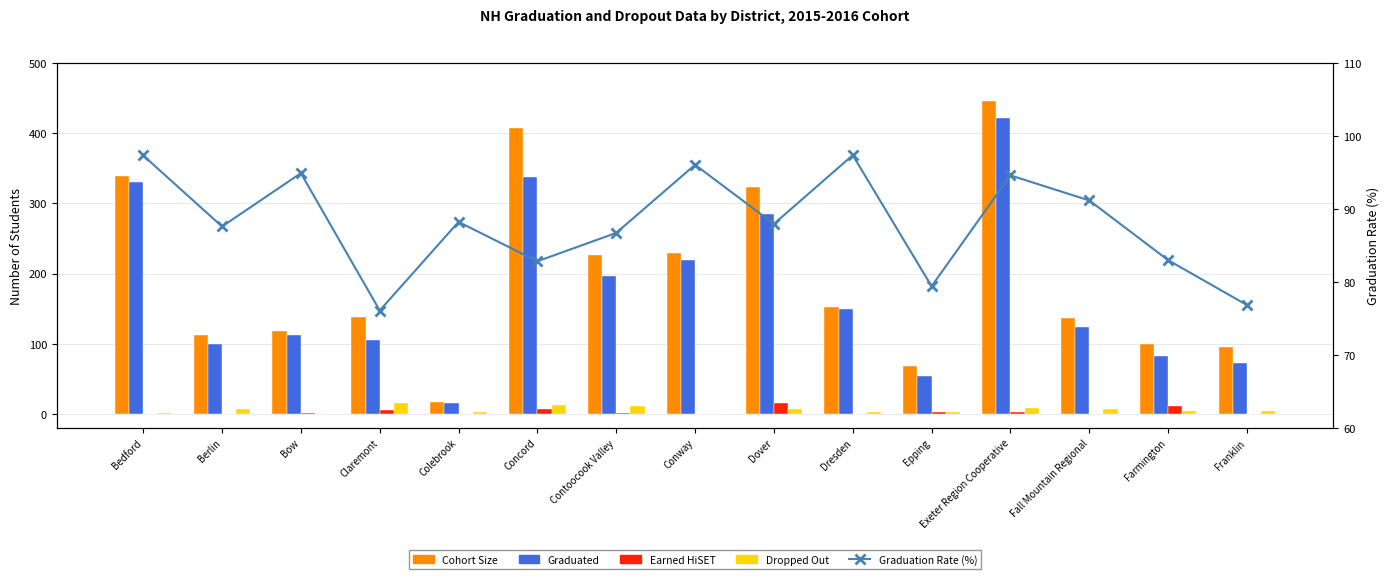

Reading right to left, transcribe all the data shown in this chart.

Cohort Size: 95.0	100.0	136.0	446.0	68.0	153.0	324.0	229.0	226.0	408.0	17.0	138.0	118.0	113.0	339.0
Graduated: 73.0	83.0	124.0	422.0	54.0	149.0	285.0	220.0	196.0	338.0	15.0	105.0	112.0	99.0	330.0
Earned HiSET: 0.0	11.0	0.0	3.0	3.0	0.0	15.0	0.0	1.0	7.0	0.0	5.0	1.0	0.0	0.0
Dropped Out: 4.0	4.0	7.0	8.0	3.0	2.0	7.0	0.0	11.0	12.0	2.0	15.0	0.0	7.0	1.0
Graduation Rate (%): 76.8	83.0	91.2	94.6	79.4	97.4	88.0	96.1	86.7	82.8	88.2	76.1	94.9	87.6	97.3